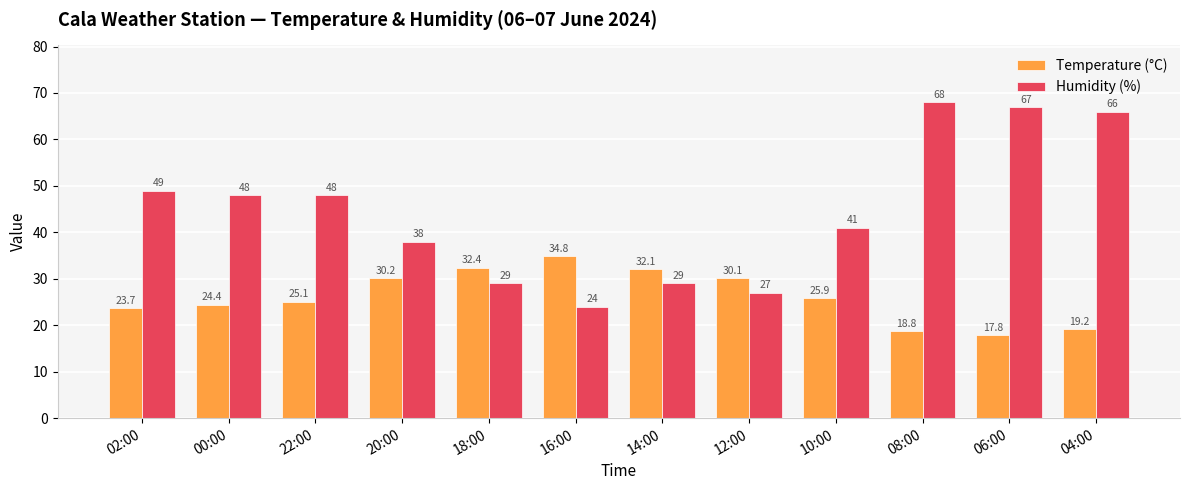

What are all the series names shown in the legend?

Temperature (°C), Humidity (%)